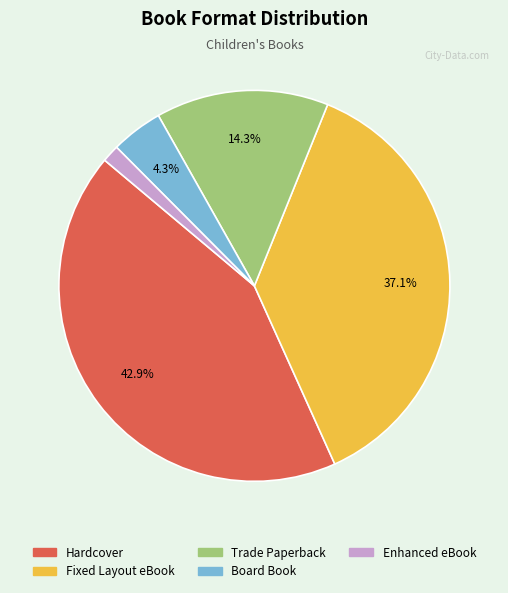

Which slice is the smallest?

Enhanced eBook